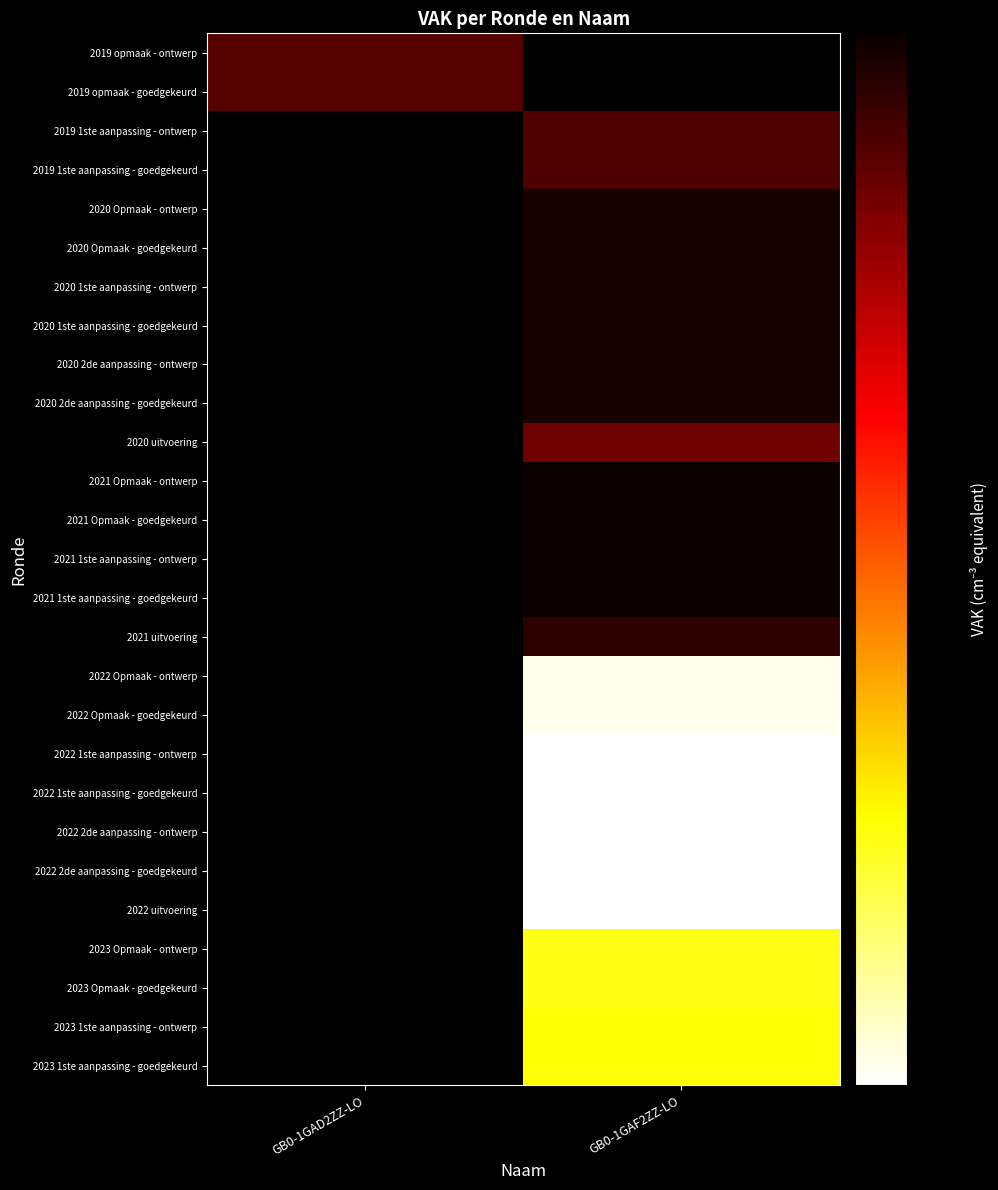

Which has a higher value, GB0-1GAD2ZZ-LO or GB0-1GAF2ZZ-LO?

GB0-1GAF2ZZ-LO